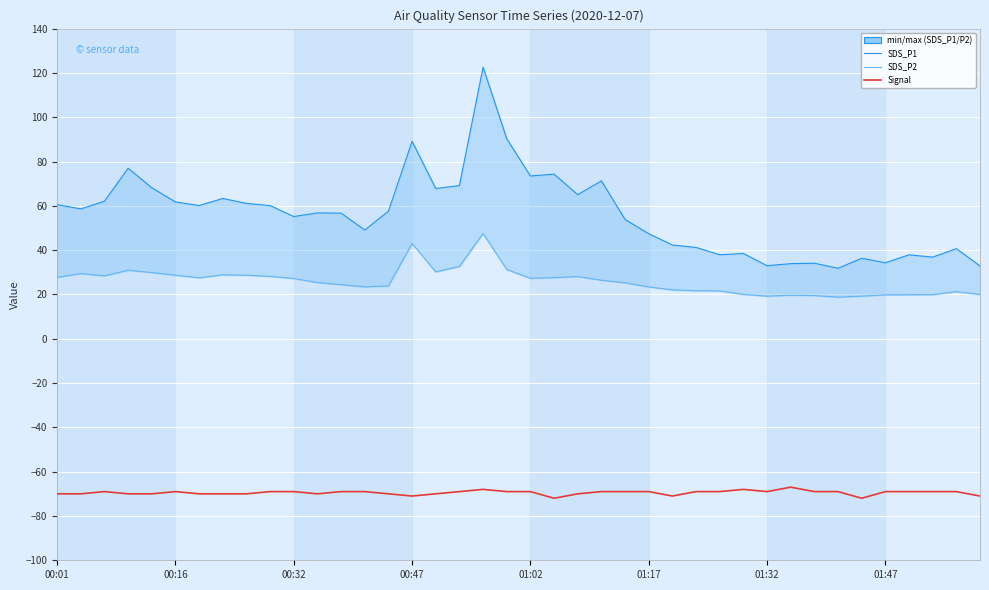

What is the minimum value shown in the chart?

-72.0